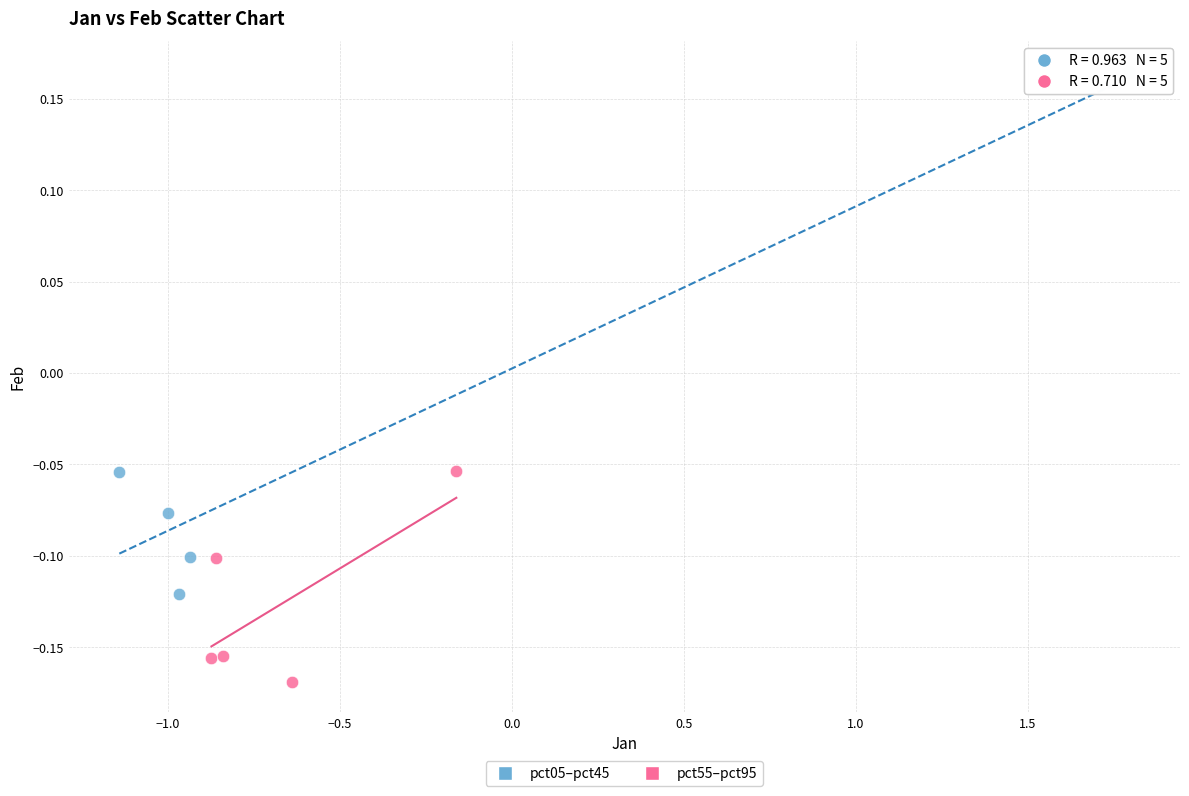

Which series contains the highest Y value?

pct05–pct45